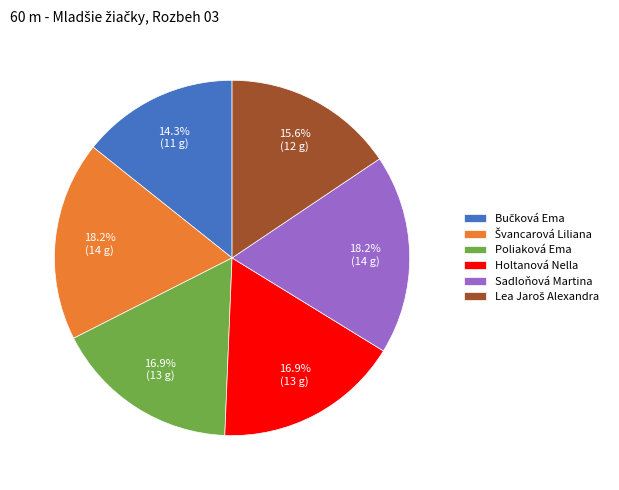

What percentage is NOT represented by Poliaková Ema?

83.1%